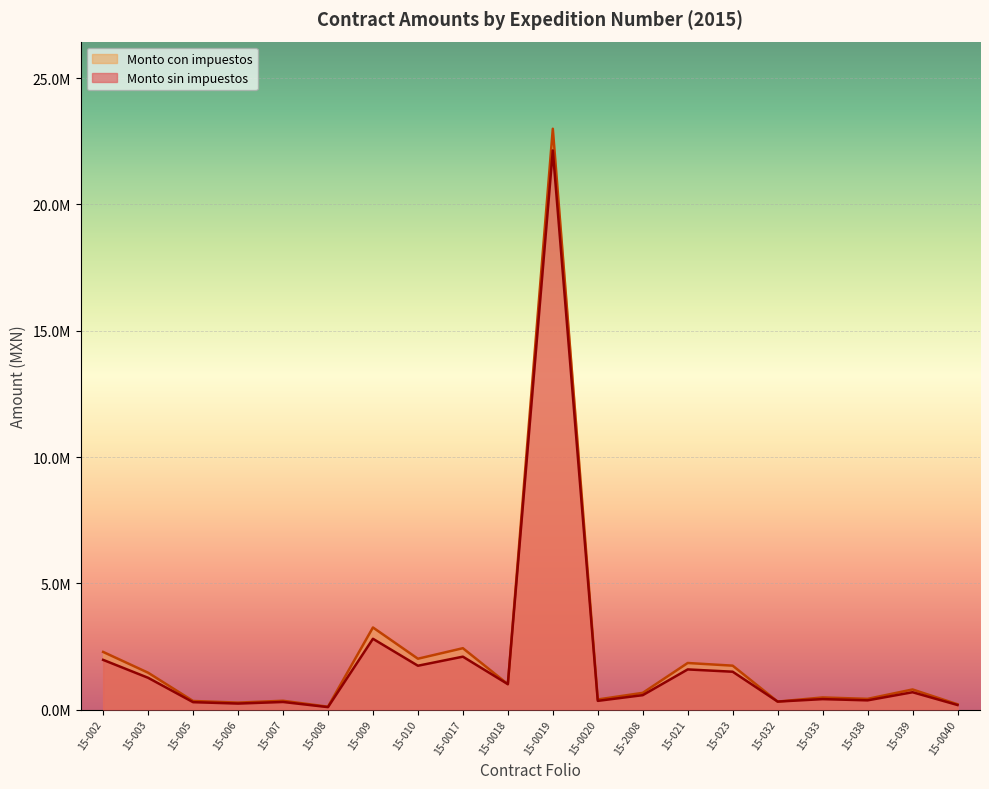

What is the label of the 11th point from the right?

15-0018